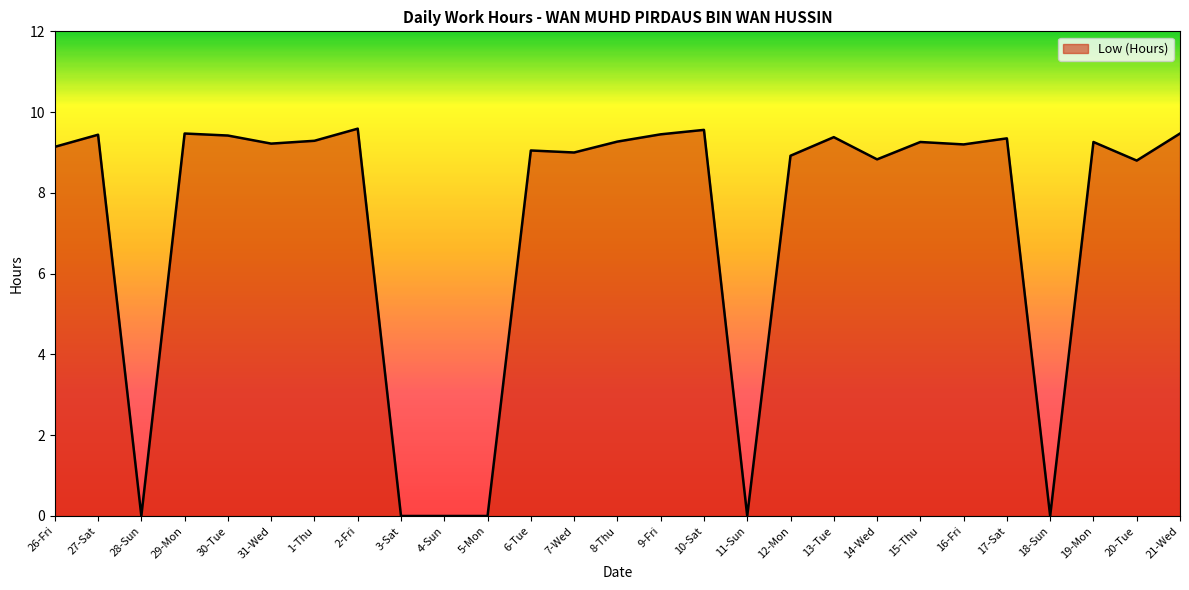

What is the greatest value displayed?

9.6